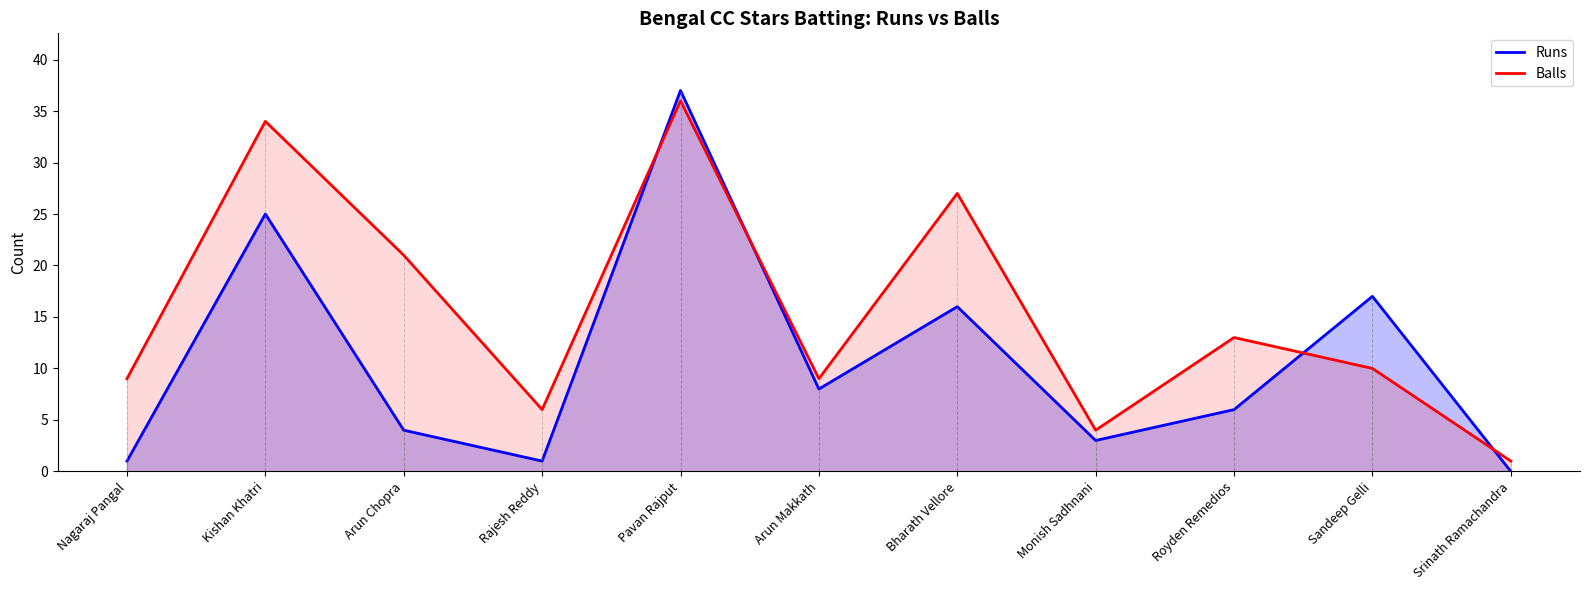

Which category has the lowest value in the Balls series?

Srinath Ramachandra